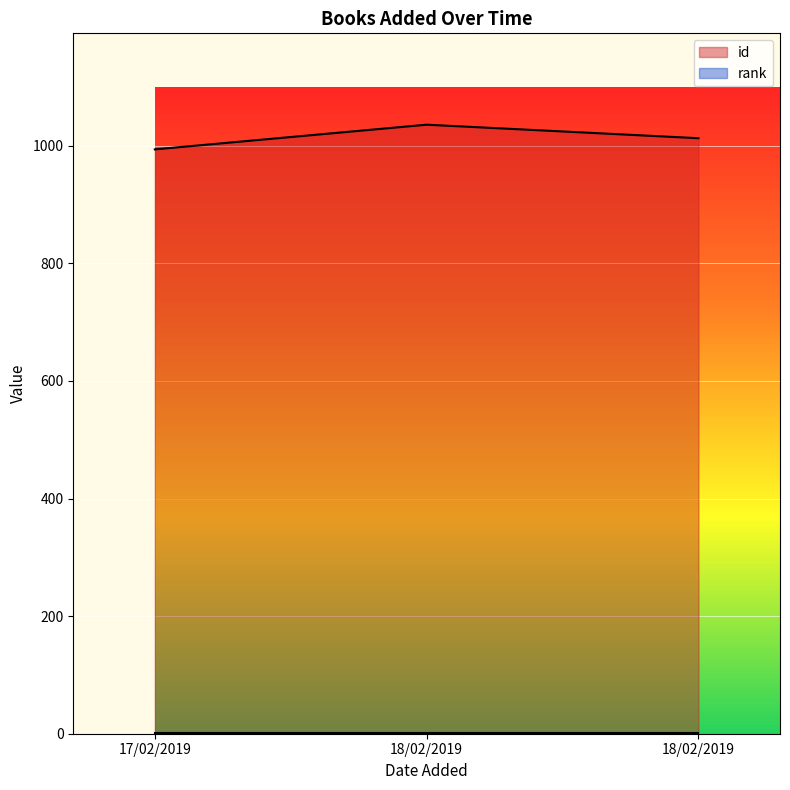

Which label corresponds to the smallest value in the chart?

17/02/2019